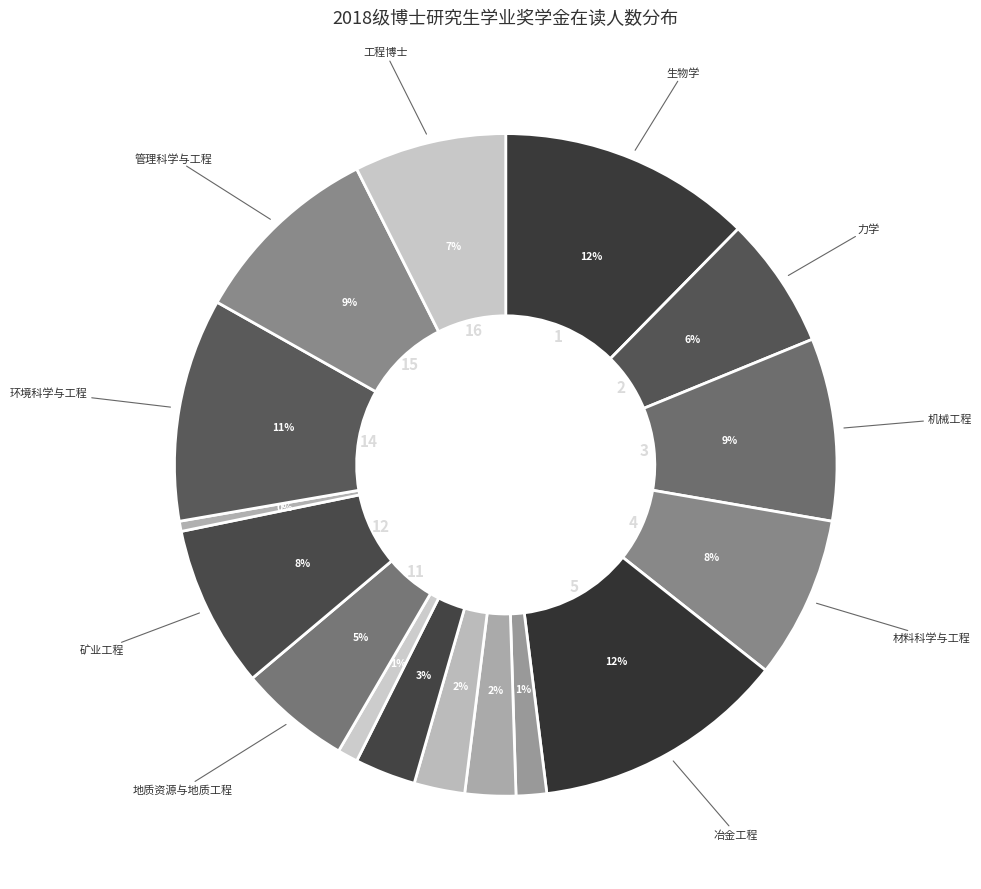

How many segments does this pie chart have?

16